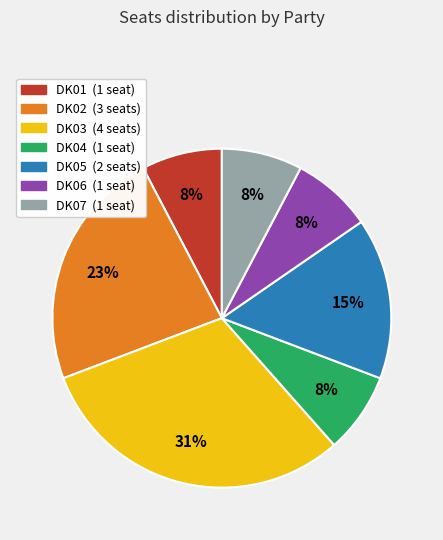

How many slices are in this pie chart?

7